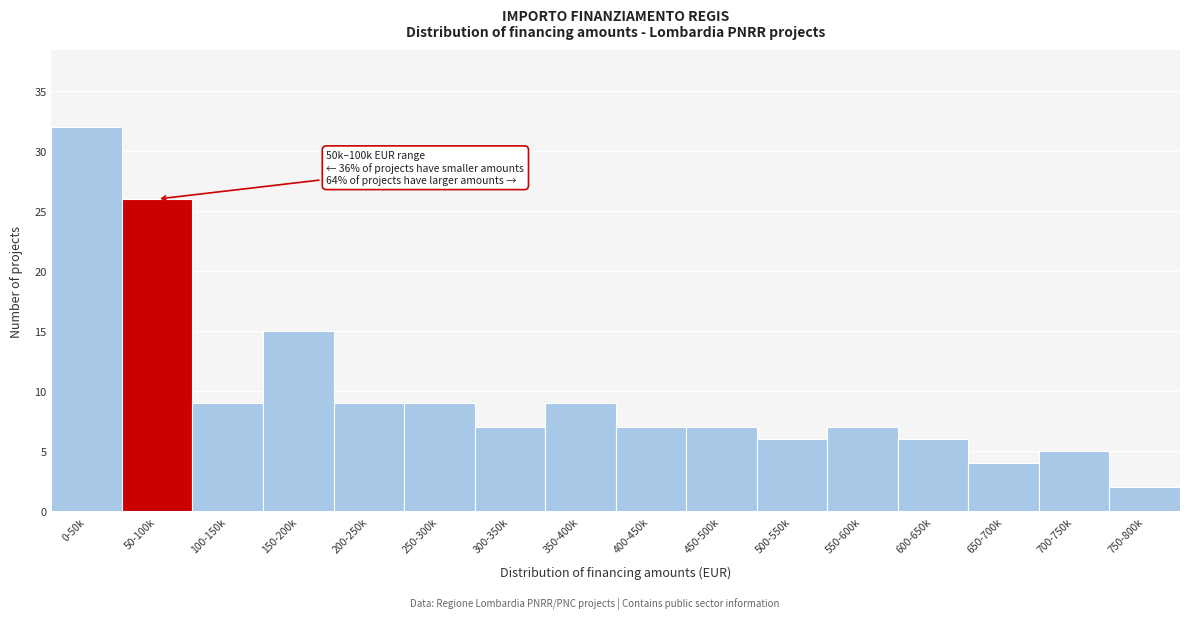

Reading left to right, list all the values displayed in this chart.

32	26	9	15	9	9	7	9	7	7	6	7	6	4	5	2